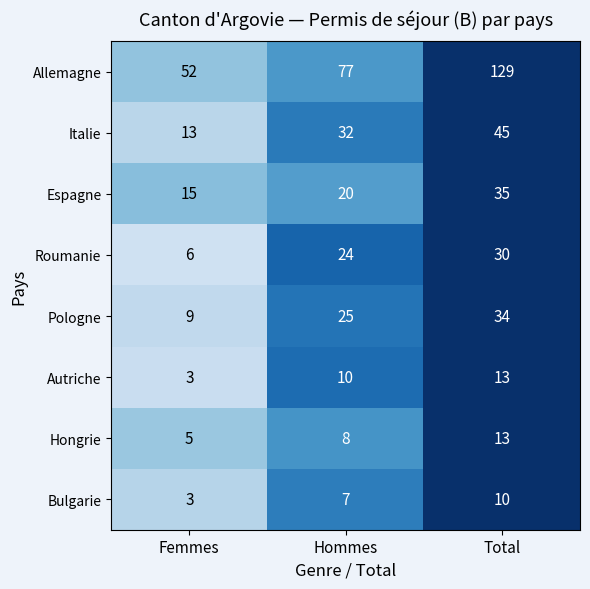

Which series has the largest total across all categories?

Allemagne